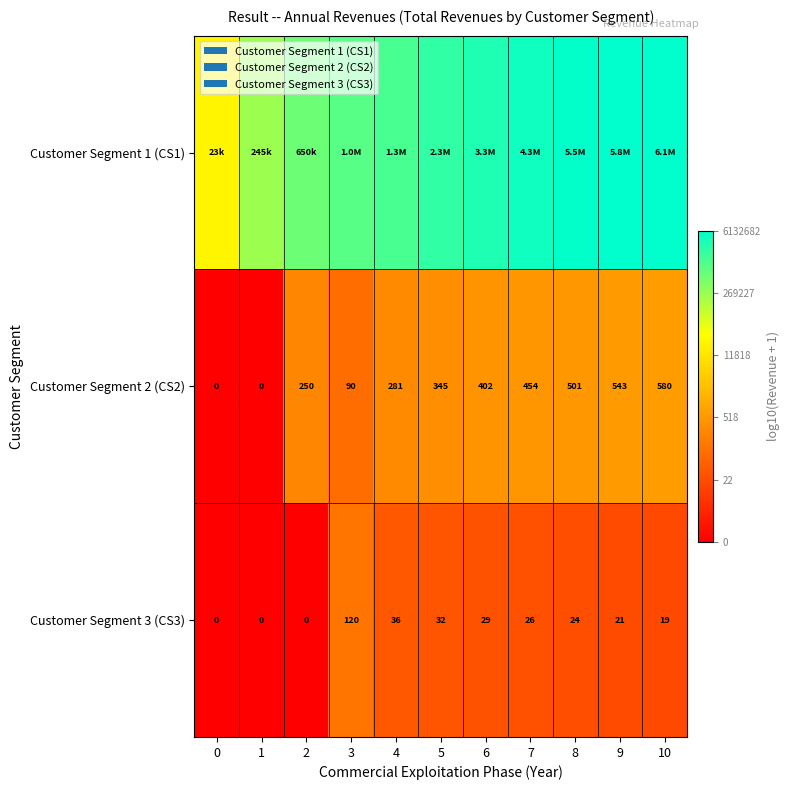

Is the value of Customer Segment 2 (CS2) at 6 greater than the value of Customer Segment 3 (CS3) at 3?

Yes